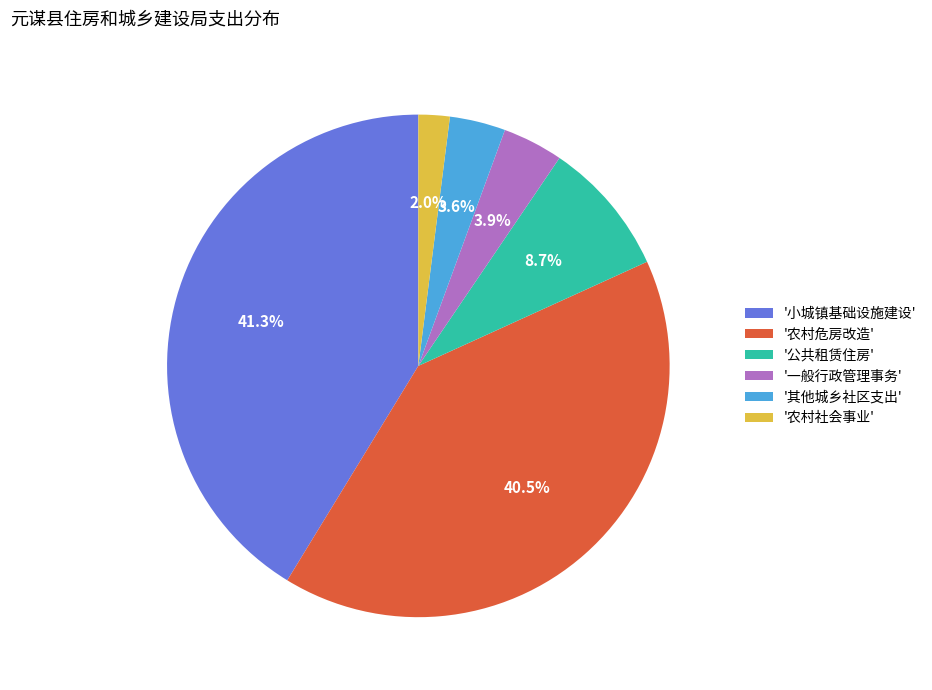

Is '公共租赁住房' the majority of the pie?

No